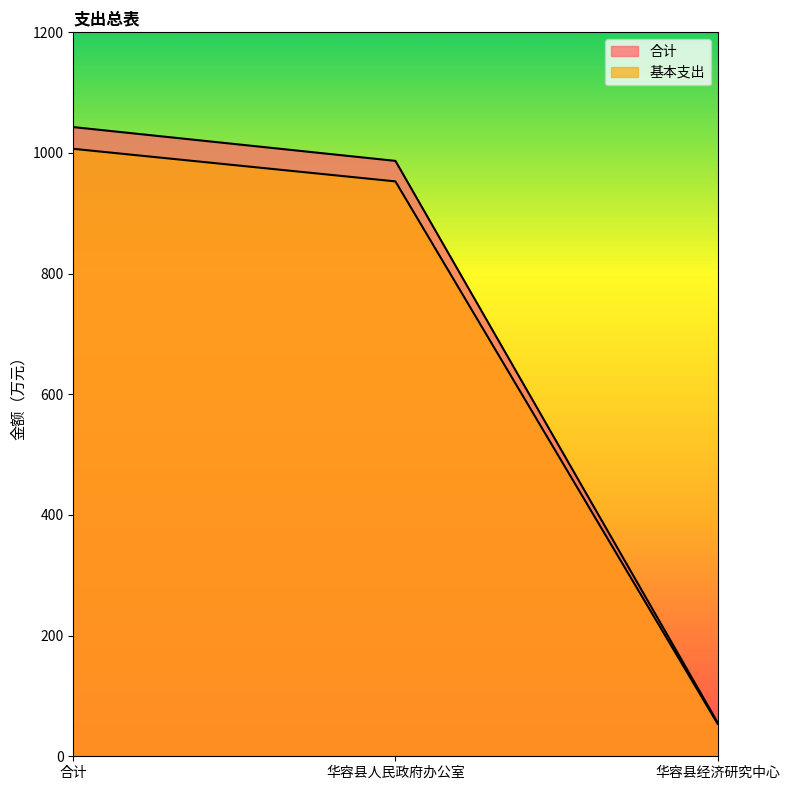

What is the sum of all 合计 values?

2085.8